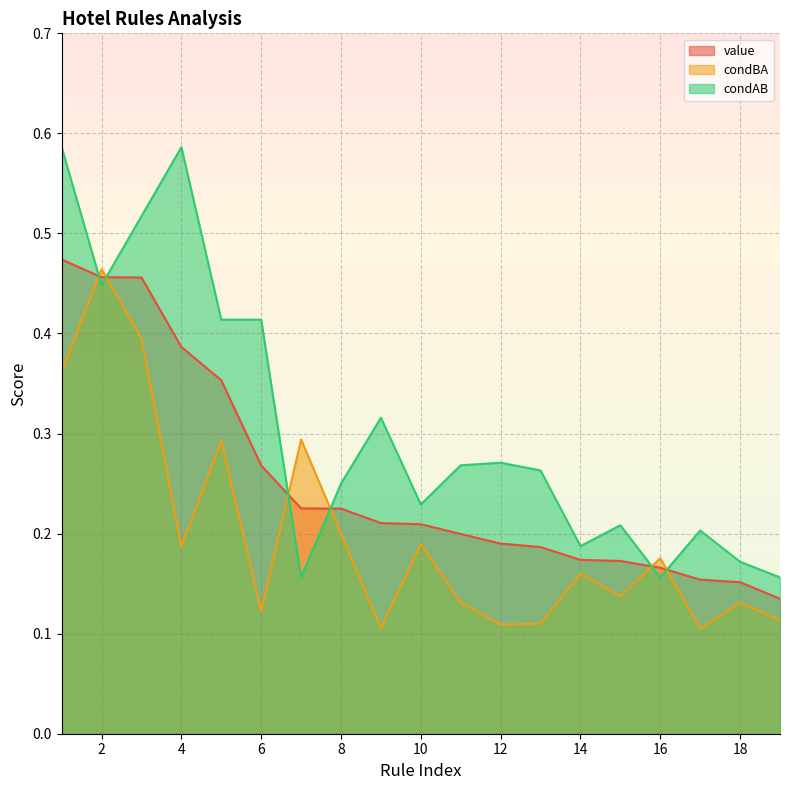

What is the lowest value of the condBA series?

0.1